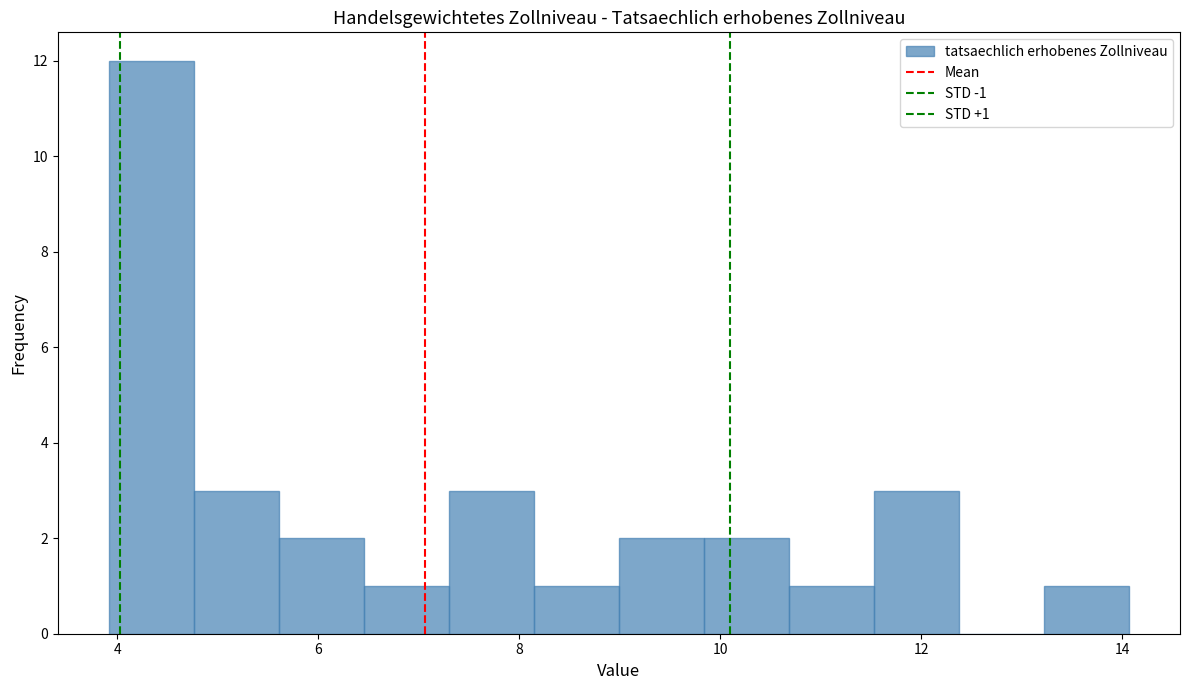

Over which range of the x-axis is the bar tallest?

4.0 to 4.8